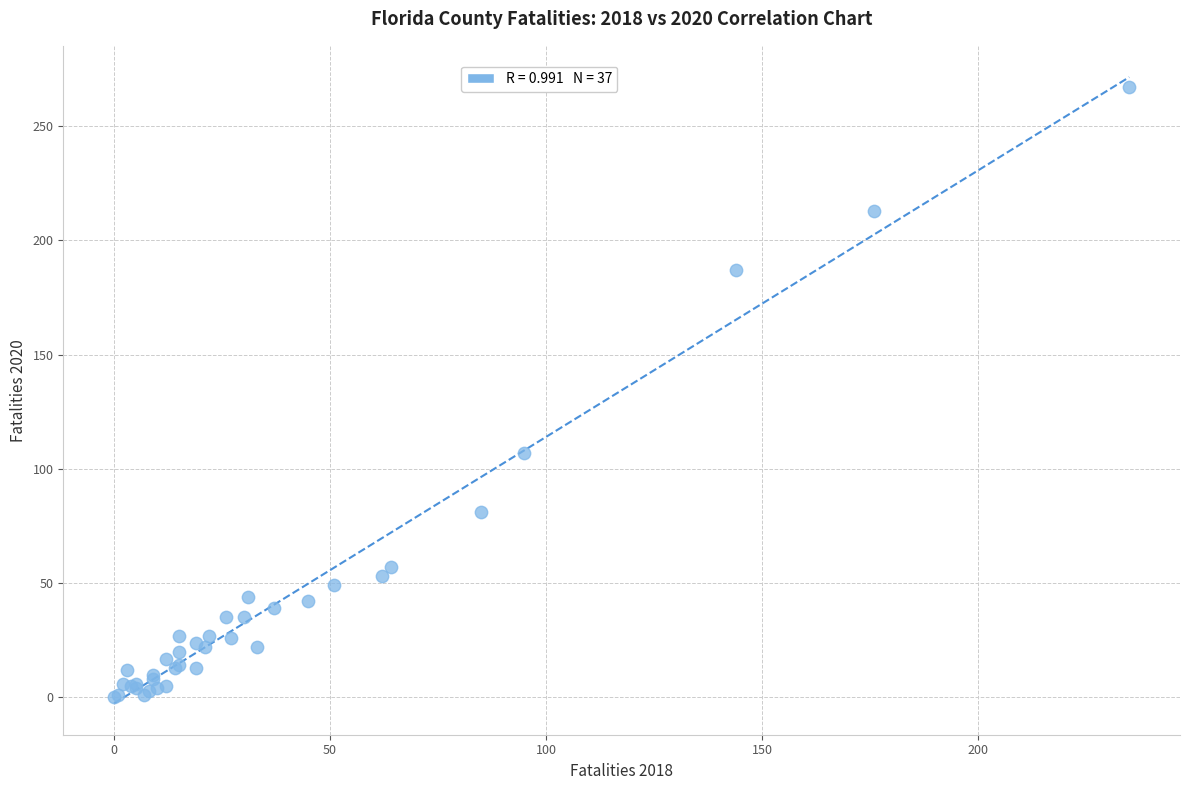

What Y value in the scatter plot is closest to 133?

107